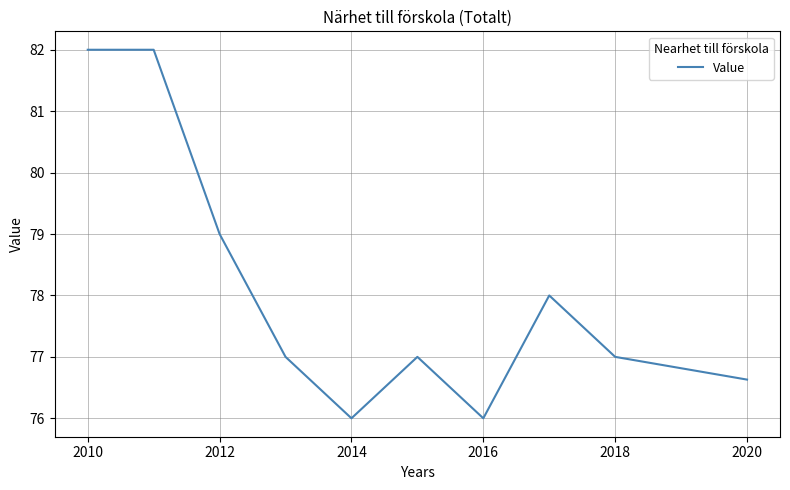

What is the smallest value displayed?

76.0